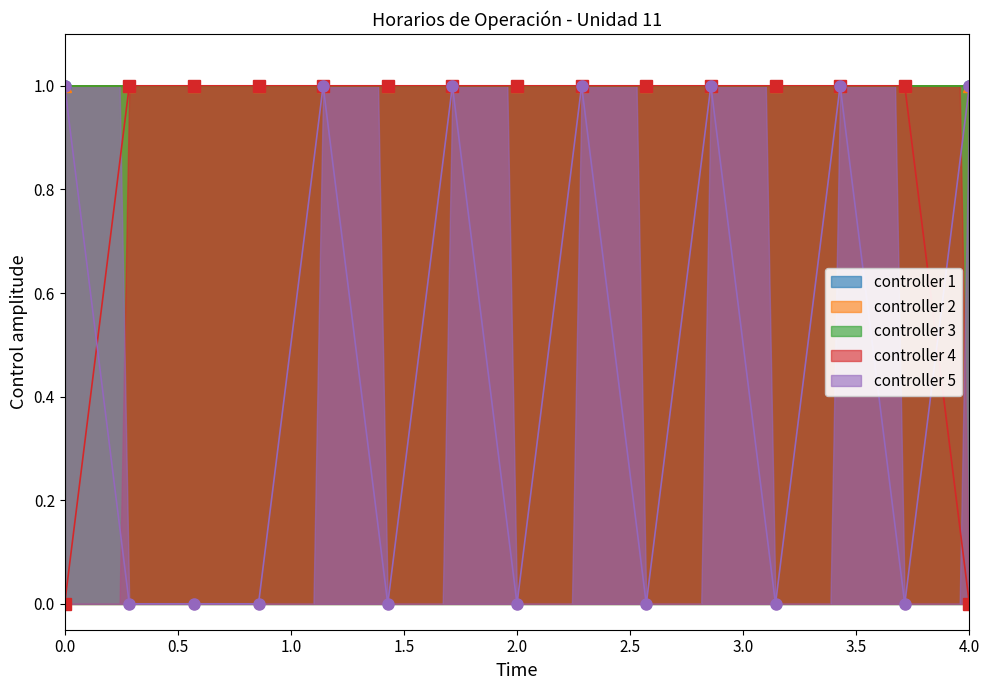

Reading left to right, what are all the values shown in this chart?

controller 1: 1	1	1	1	1	1	1	1	1	1	1	1	1	1	1
controller 2: 1	1	1	1	1	1	1	1	1	1	1	1	1	1	1
controller 3: 1	1	1	1	1	1	1	1	1	1	1	1	1	1	1
controller 4: 0	1	1	1	1	1	1	1	1	1	1	1	1	1	0
controller 5: 1	0	0	0	1	0	1	0	1	0	1	0	1	0	1